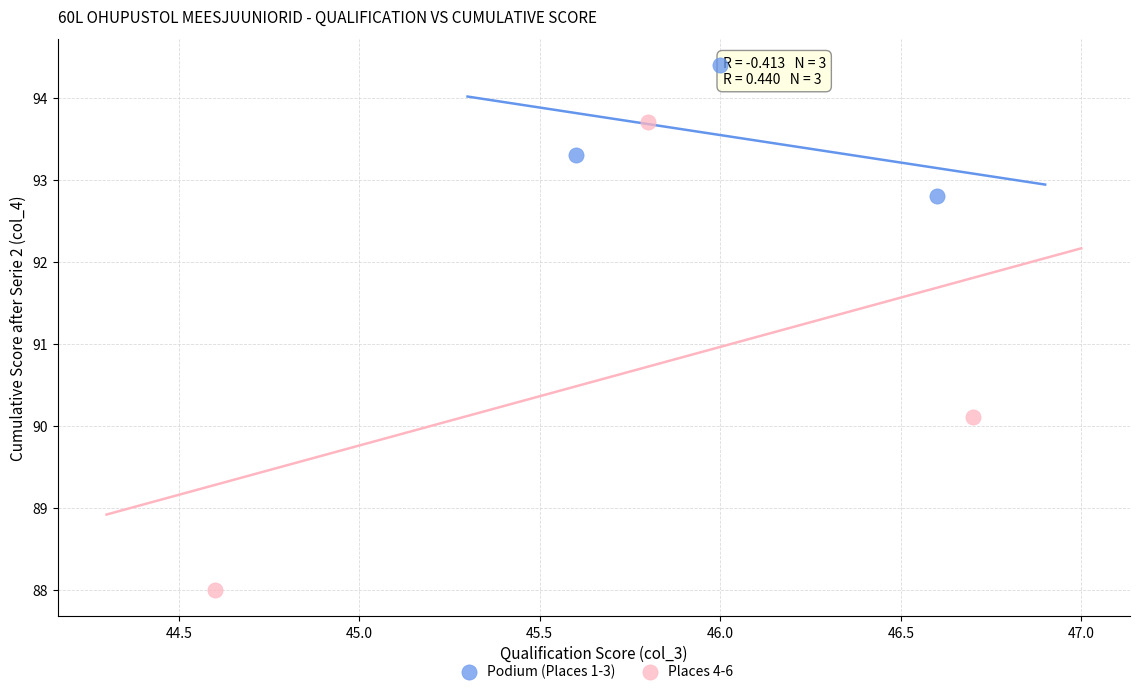

What are all the series names shown in the legend?

Podium (Places 1-3), Places 4-6